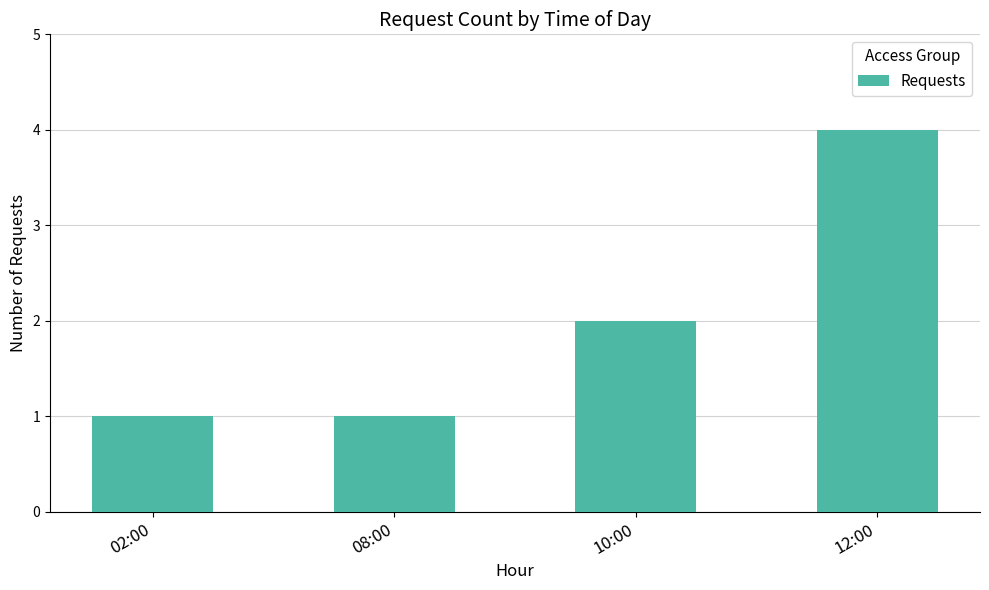

What is the difference between the values at 12:00 and 02:00?

3